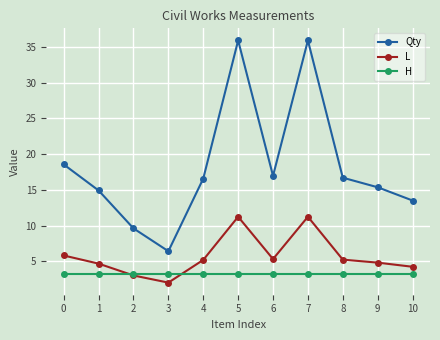

The H series shows 1.0 at 1. True or false?

False